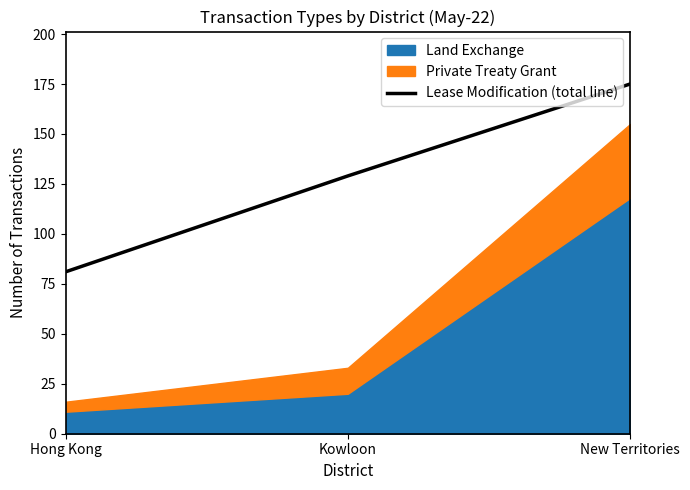

What position from the right is Hong Kong?

3